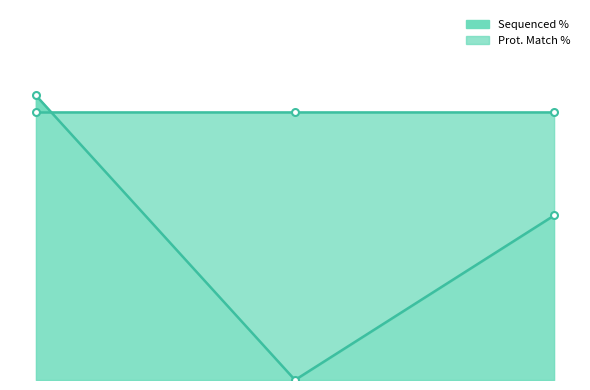

At which label is the value closest to 50?

TRCN0000475444